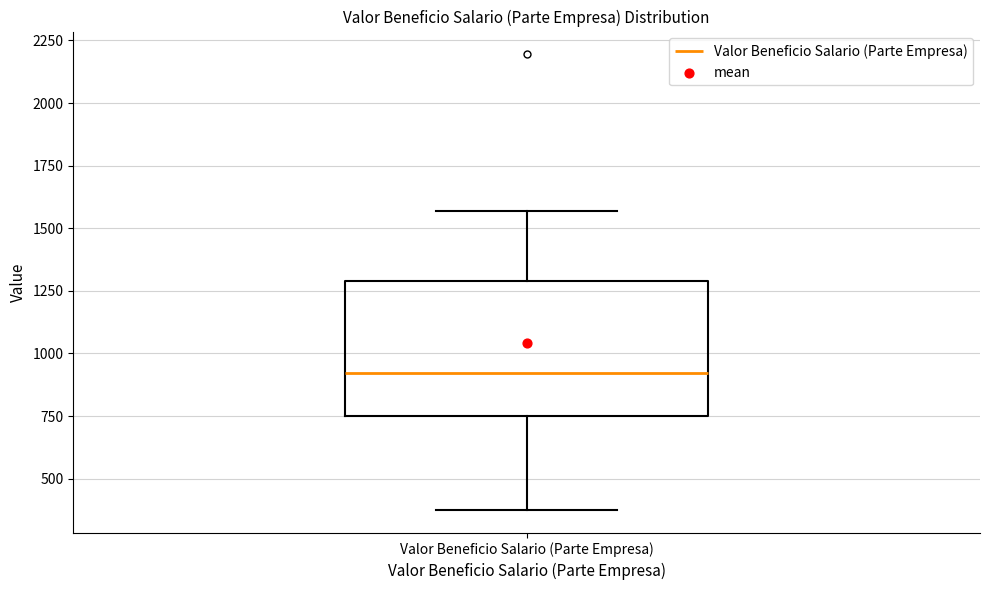

Where is the lower edge of the box for Valor Beneficio Salario (Parte Empresa) on the y-axis? The values are not printed on the chart, so give them approximately, as read against the axis.

750